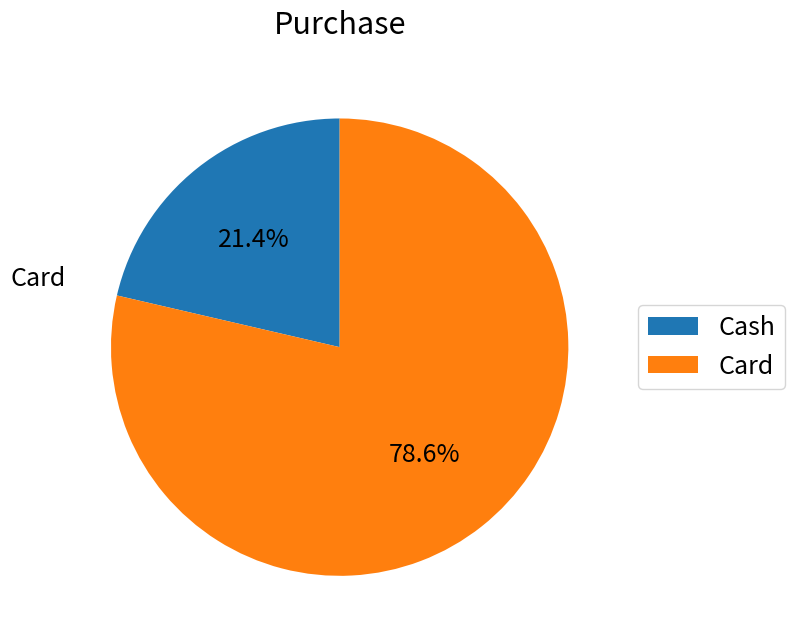

Approximately how many times larger is the value at Card compared to Cash?

3.7